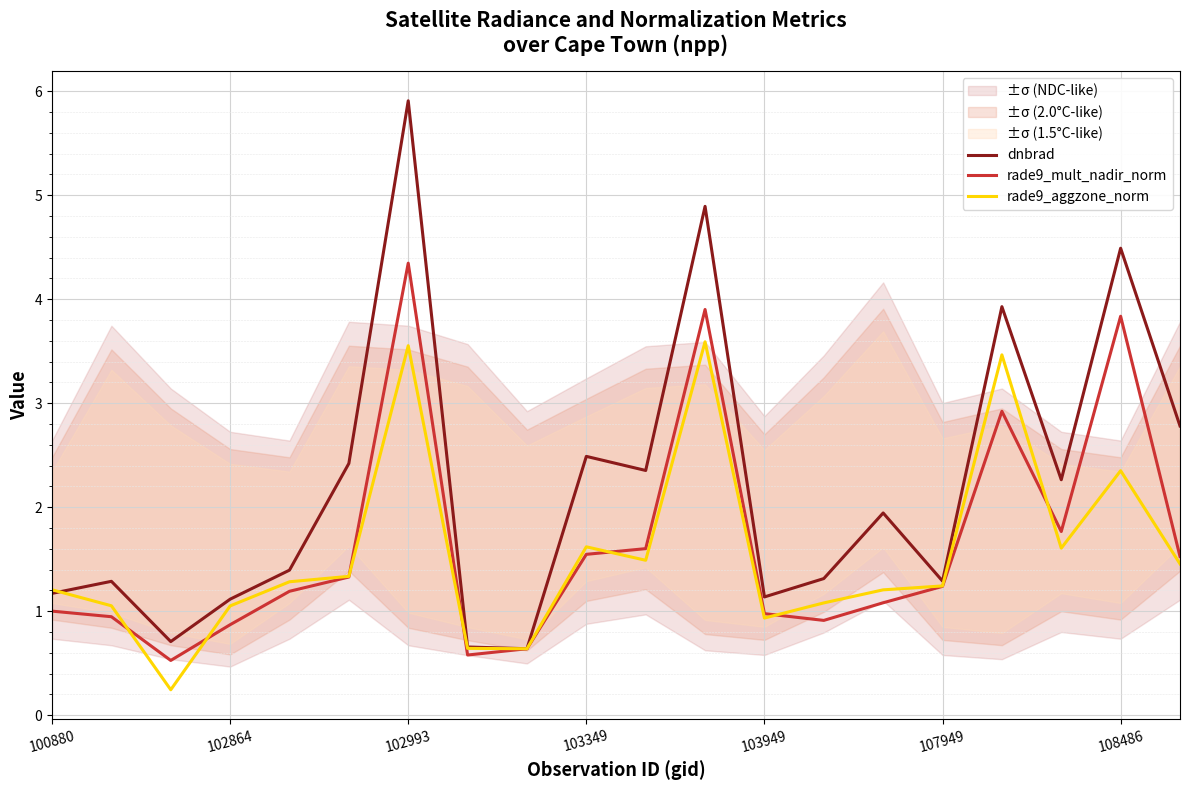

What is the spread (max minus min) of values at 13?

0.4